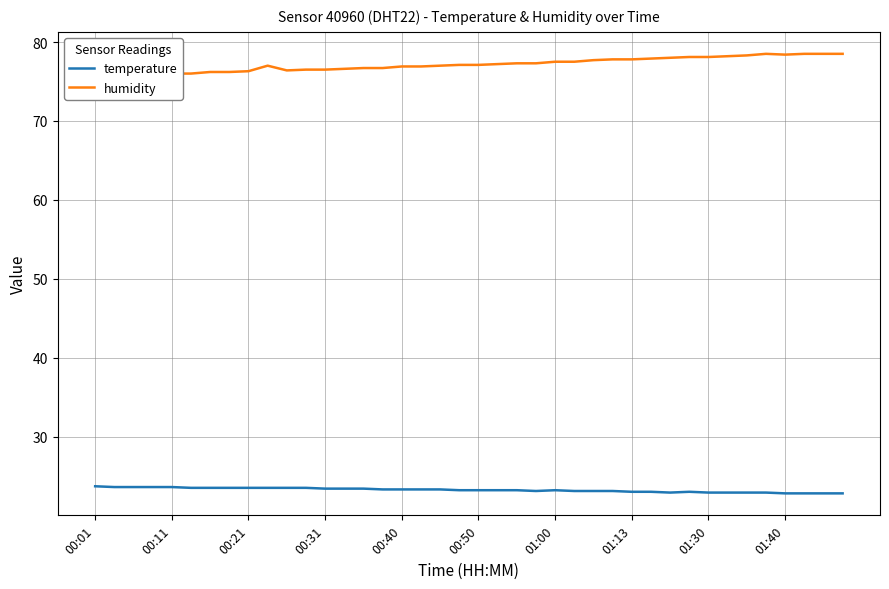

True or false: temperature and humidity intersect in this chart.

False